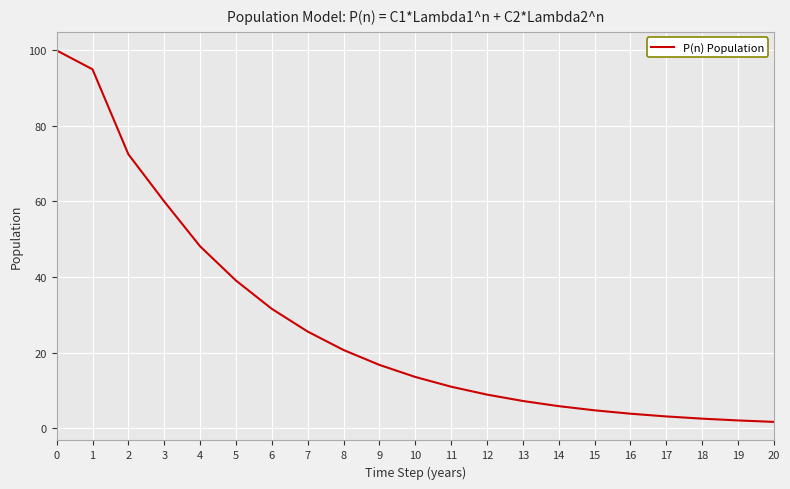

The value at 12 is 4.3. True or false?

False